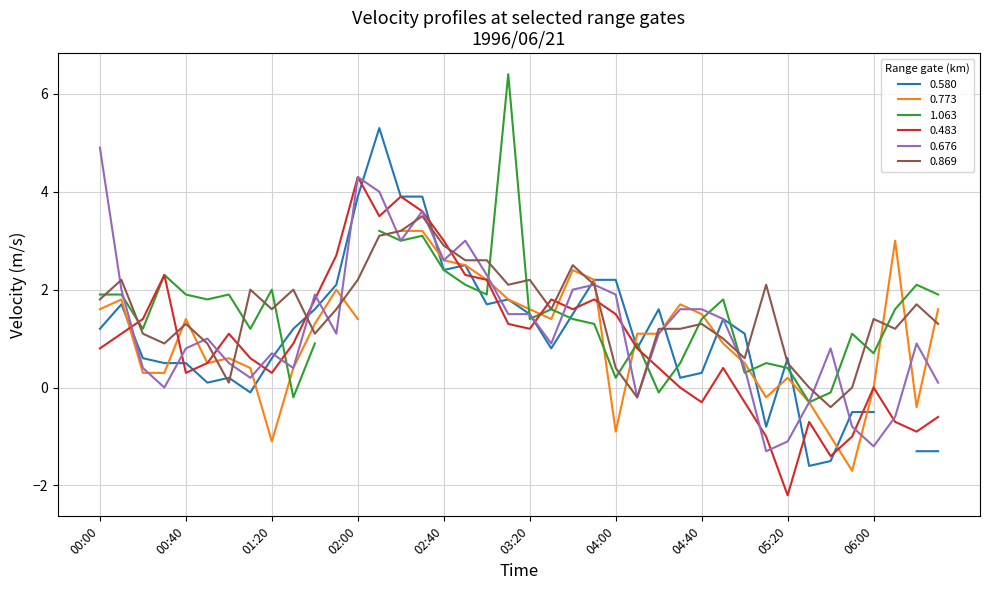

What is the sum of the 0.676 values at 1996/06/21 01:40 and 1996/06/21 06:20?

2.8